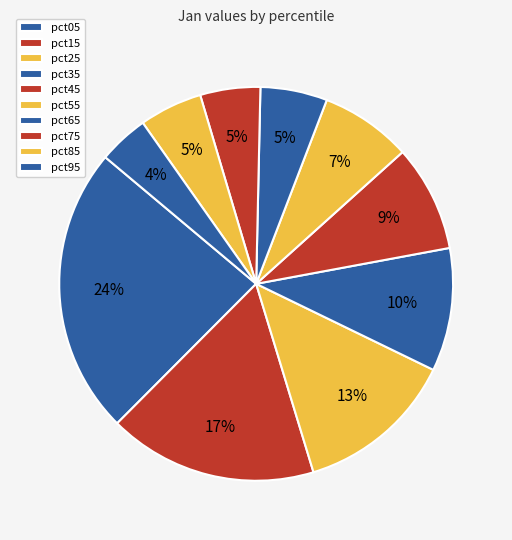

Count the number of slices in the pie.

10